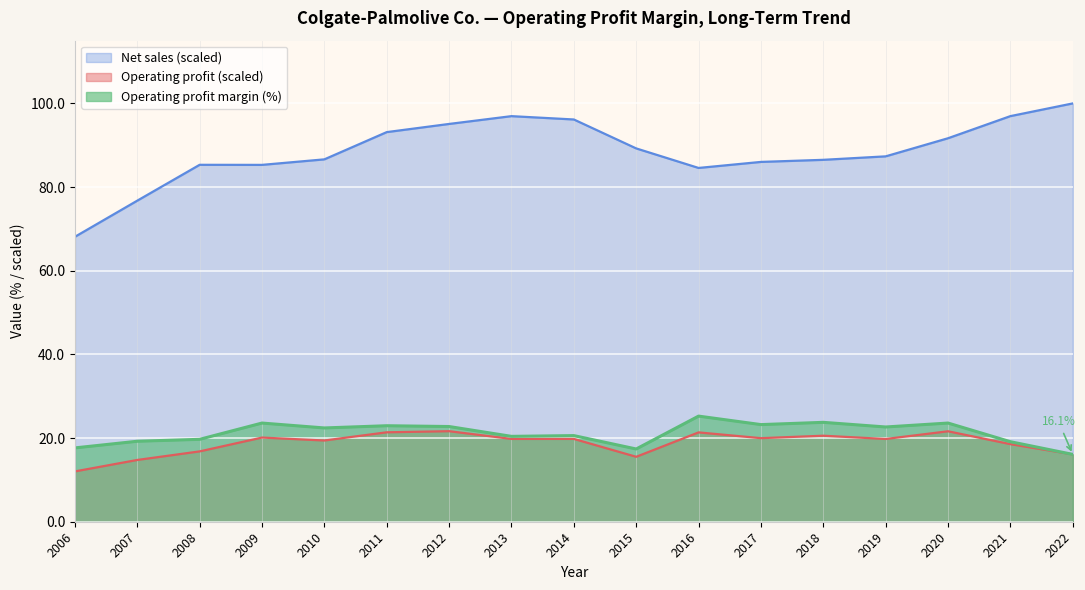

At which category is the sum across all series the highest?

2012